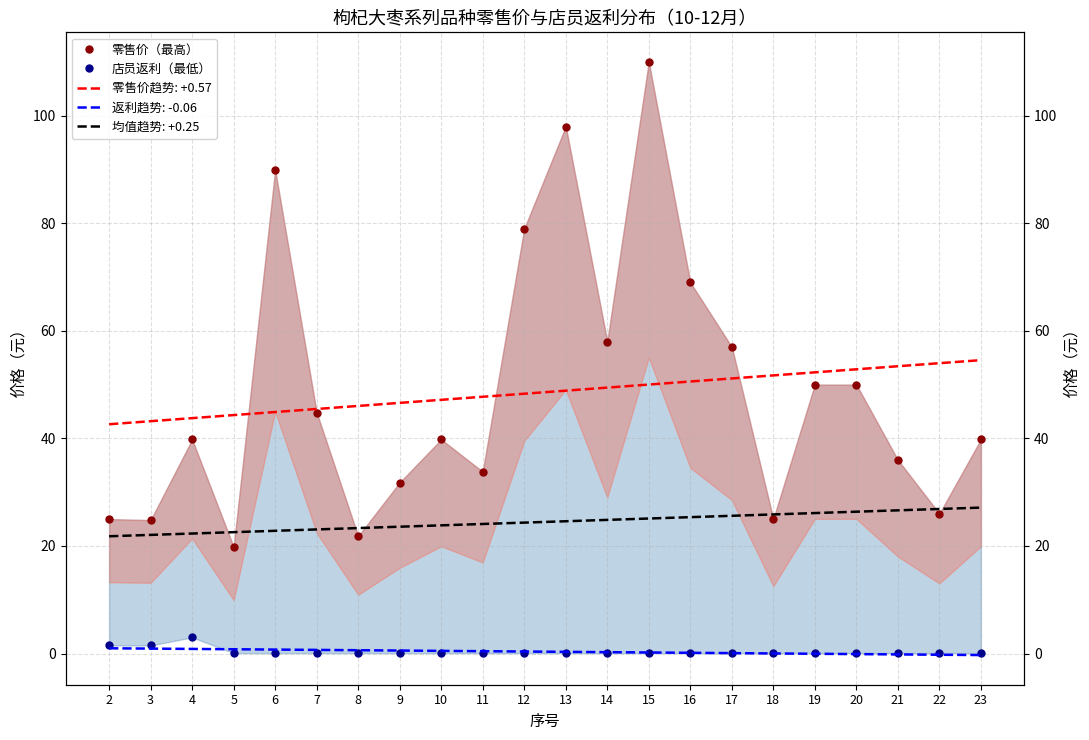

At which label does 店员返利（最低） reach its peak?

4